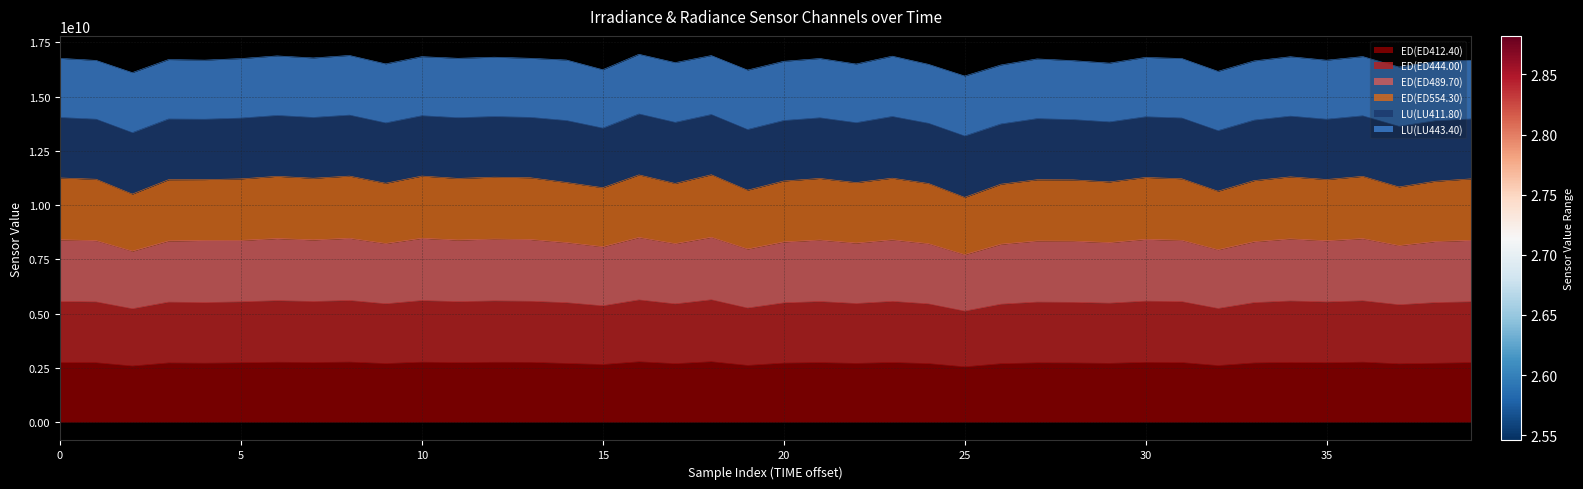

Which series changed the most between 1338249922 and 1338249924?

ED(ED489.70)